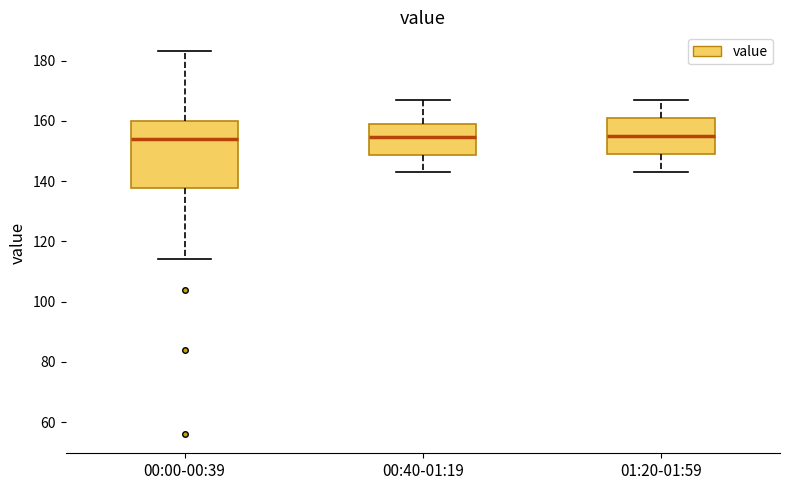

Reading left to right, read every box against the y-axis: the position of its median line, the range the box covers, and the ends of its whiskers. The values are not printed on the chart, so give them approximately, as read against the axis.

00:00-00:39: median 154, box 138 to 160, whiskers 114 to 184
00:40-01:19: median 154, box 148 to 160, whiskers 144 to 168
01:20-01:59: median 156, box 150 to 162, whiskers 144 to 168